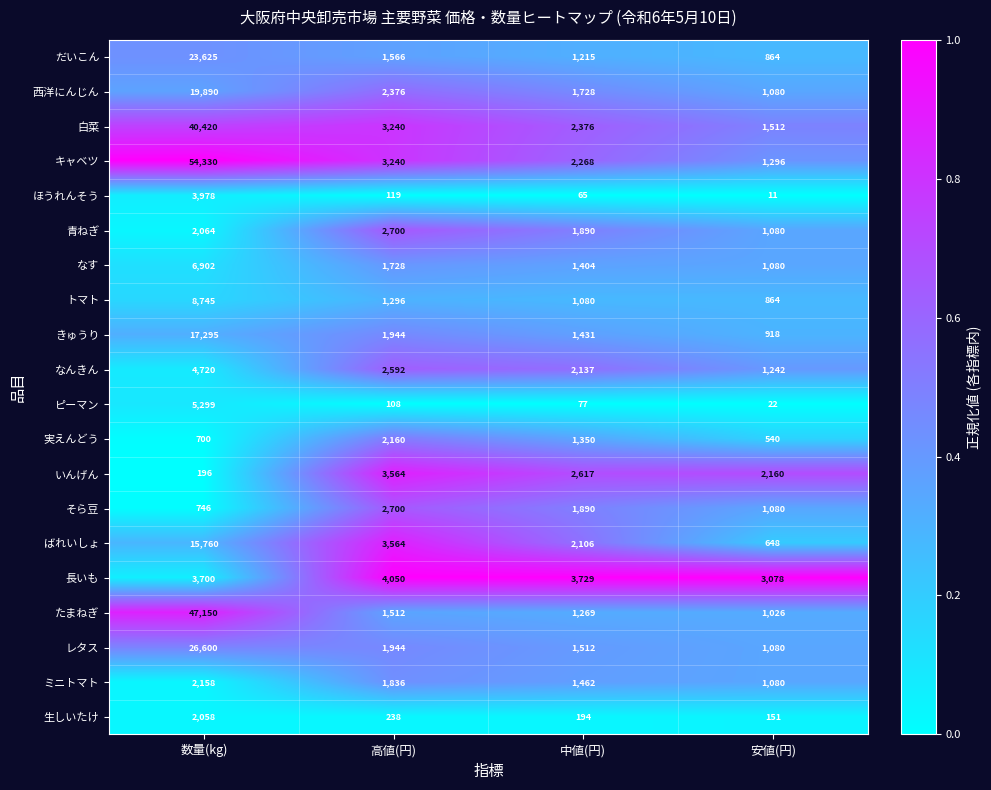

What is the maximum value for きゅうり?

17295